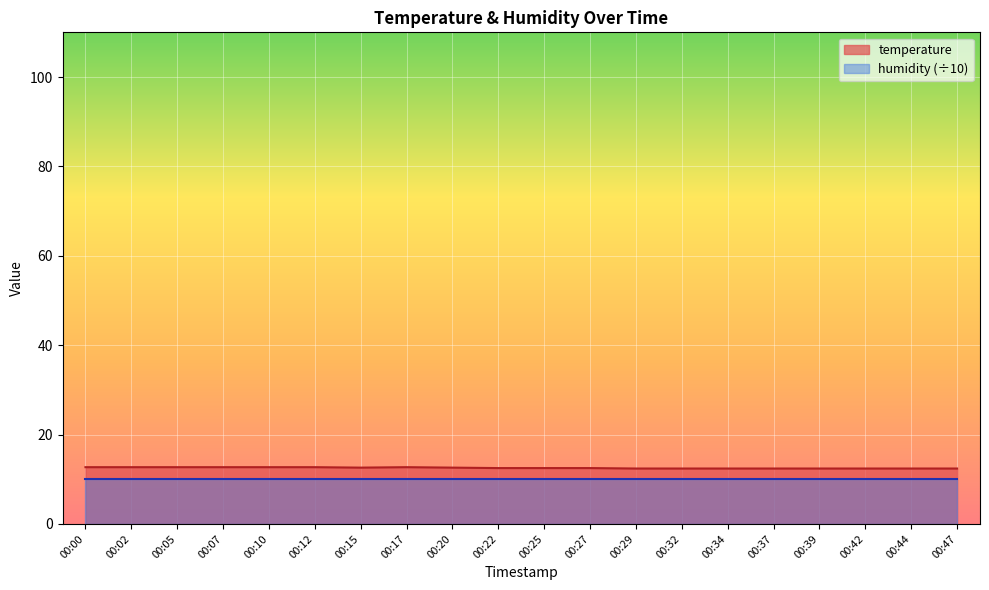

Reading right to left, extract all data points from this chart.

00:47=12.4	00:44=12.4	00:42=12.4	00:39=12.4	00:37=12.4	00:34=12.4	00:32=12.4	00:29=12.4	00:27=12.5	00:25=12.5	00:22=12.5	00:20=12.6	00:17=12.7	00:15=12.6	00:12=12.7	00:10=12.7	00:07=12.7	00:05=12.7	00:02=12.7	00:00=12.7